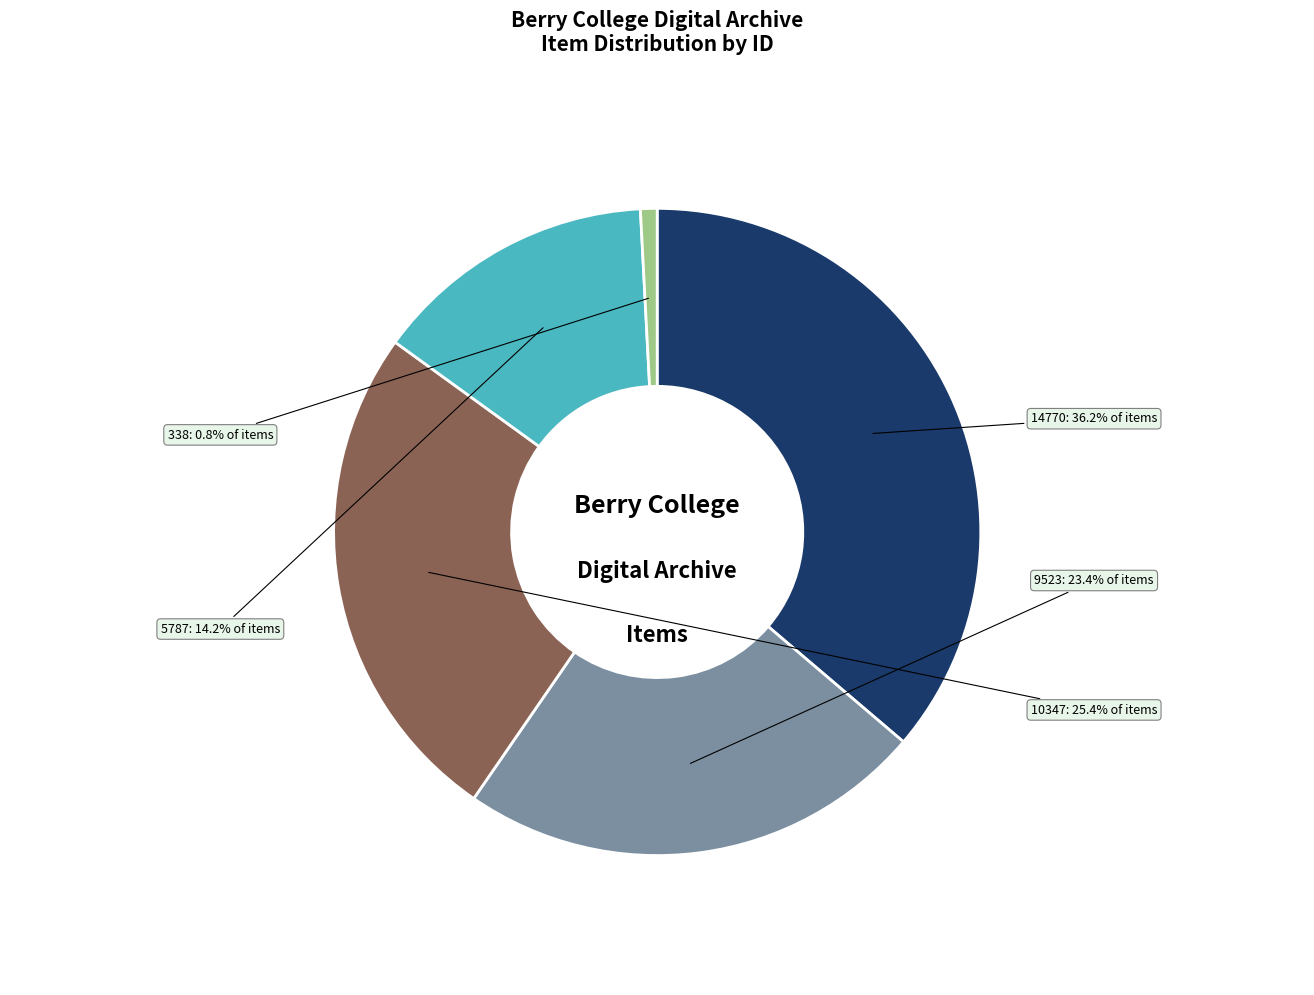

Is there a majority slice in this chart?

No